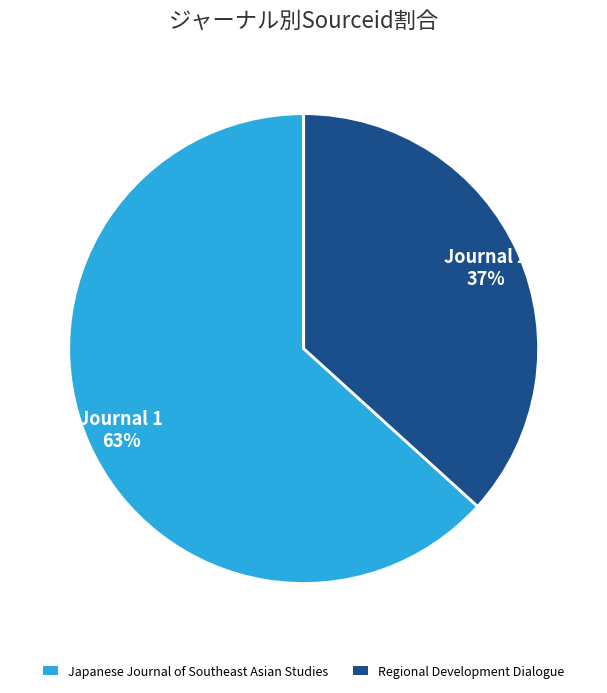

Is Regional Development Dialogue the majority of the pie?

No